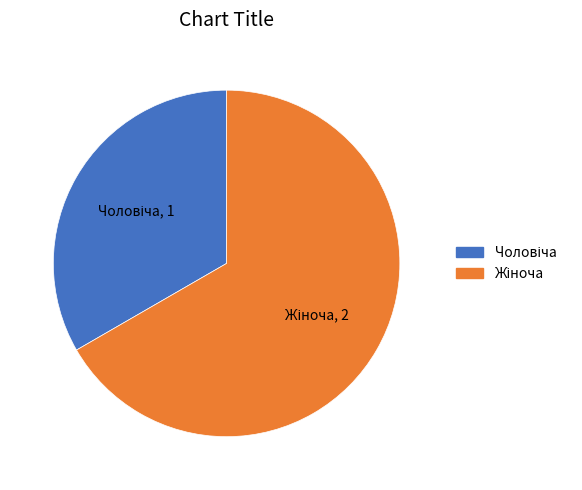

Is there a majority slice in this chart?

Yes